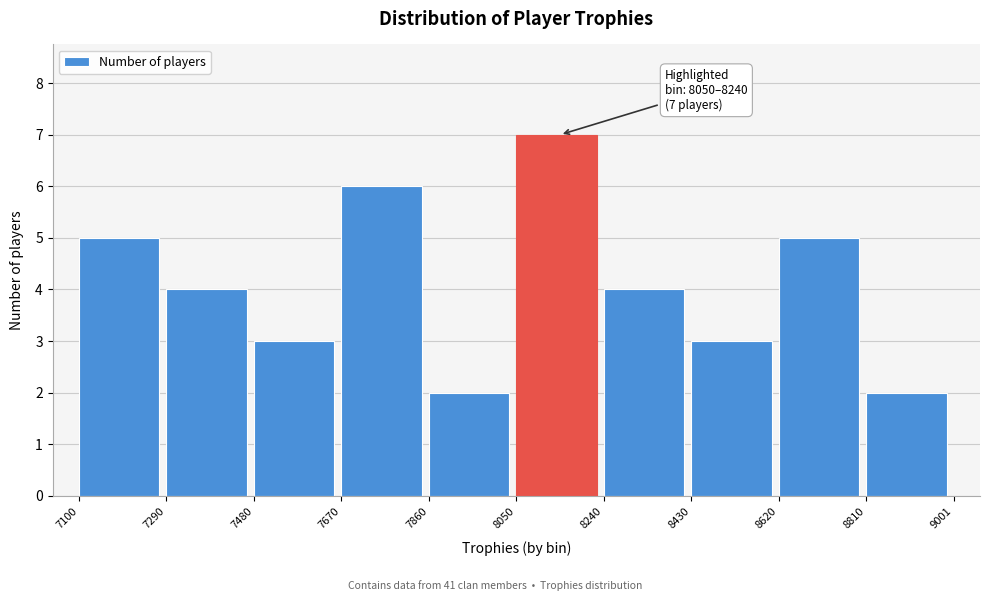

Which range on the x-axis has the tallest bar?

8050 to 8240